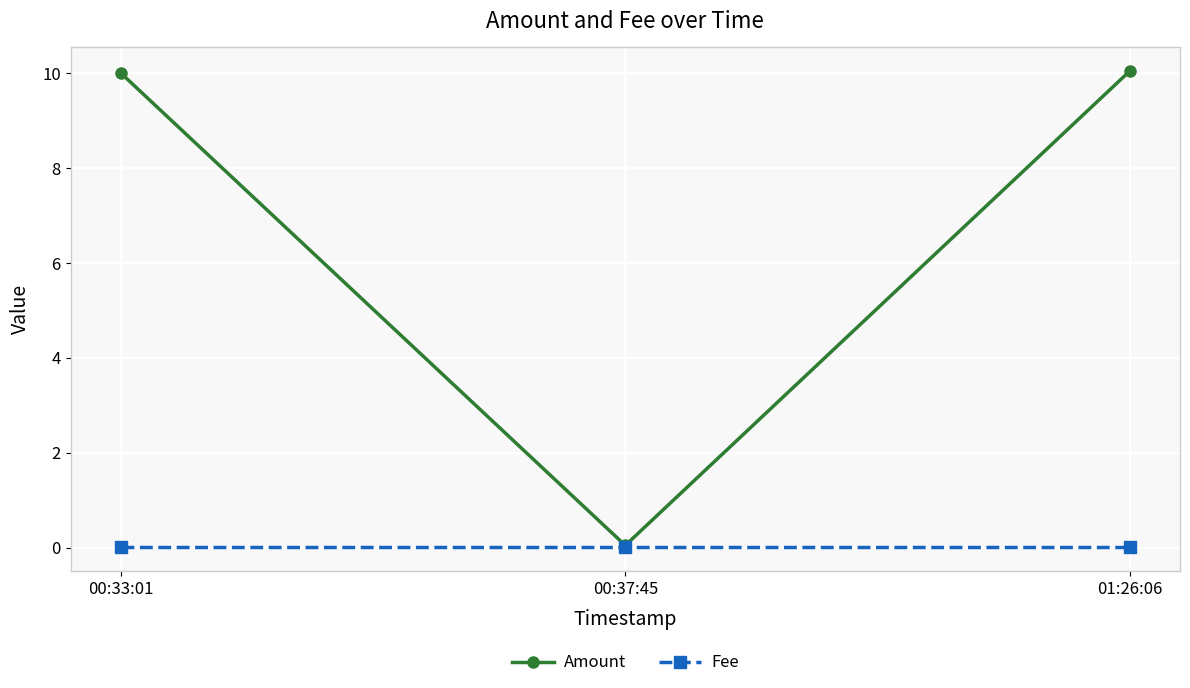

What is the average value of the Amount series?

6.7